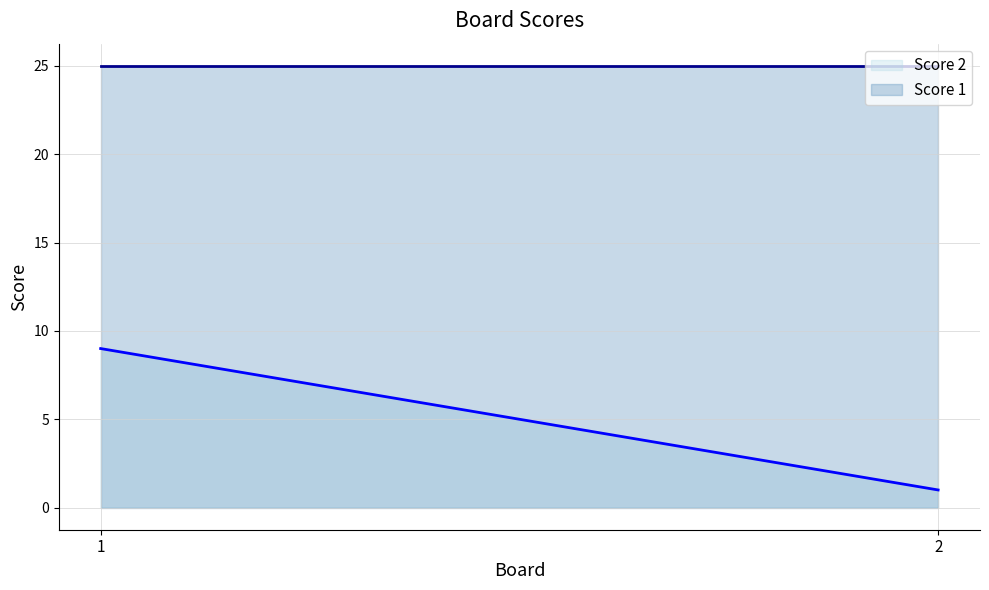

What is the sum of the Score 2 values at 2 and 1?

10